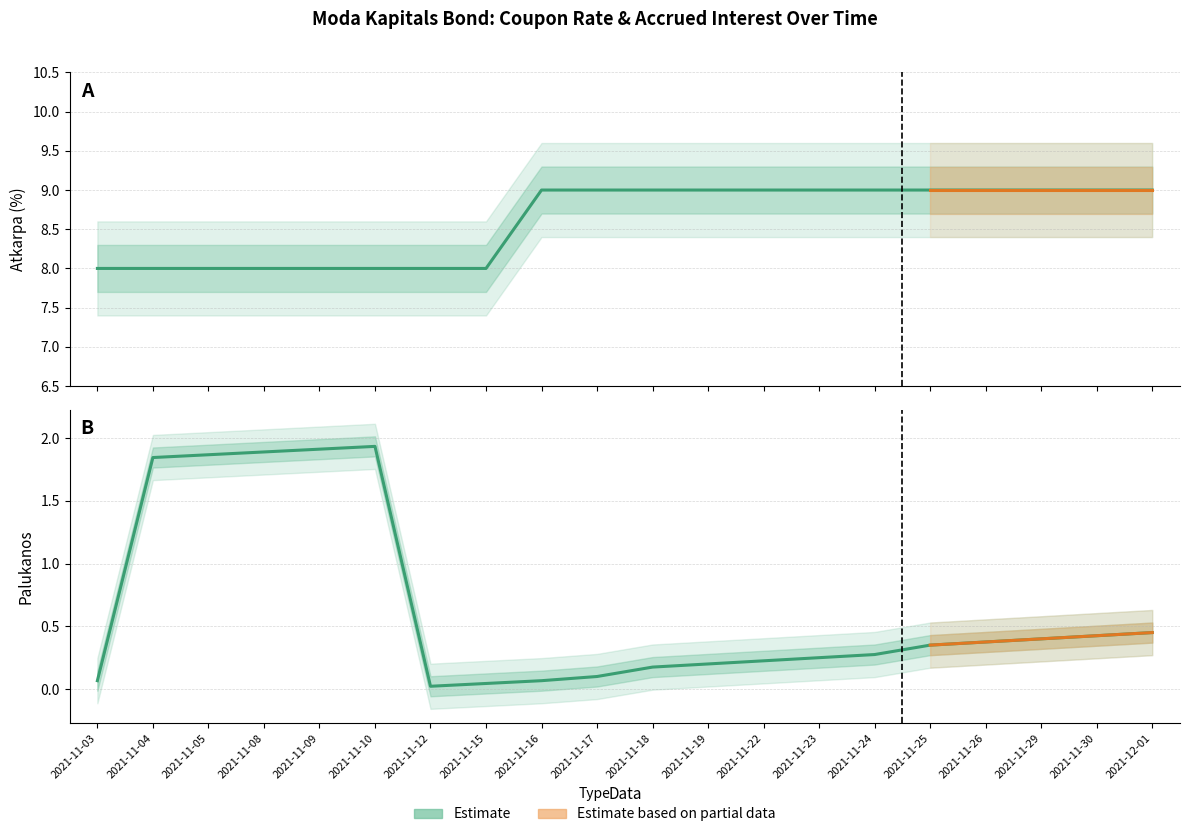

Reading left to right, transcribe all the data shown in this chart.

Atkarpa (%): 8.0	8.0	8.0	8.0	8.0	8.0	8.0	8.0	9.0	9.0	9.0	9.0	9.0	9.0	9.0	9.0	9.0	9.0	9.0	9.0
Palukanos: 0.1	1.8	1.9	1.9	1.9	1.9	0.0	0.0	0.1	0.1	0.2	0.2	0.2	0.2	0.3	0.3	0.4	0.4	0.4	0.5